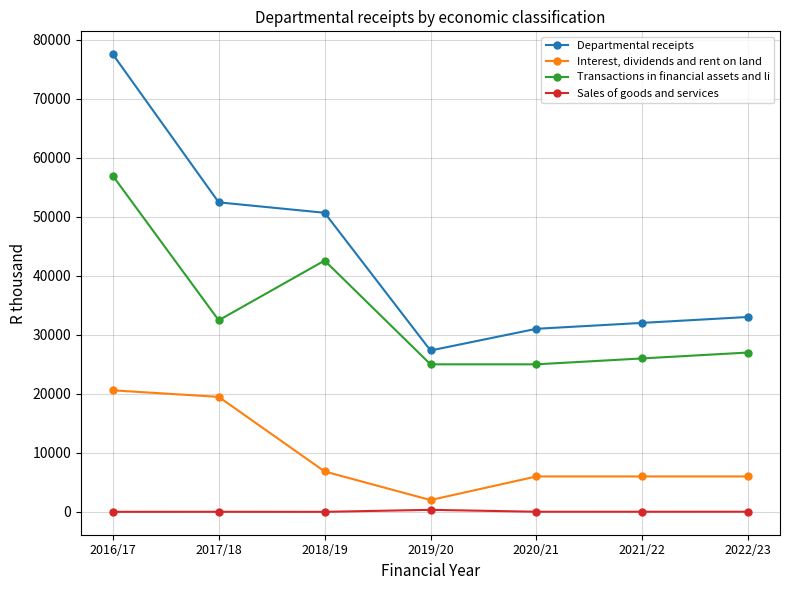

How many lines are shown in the chart?

4